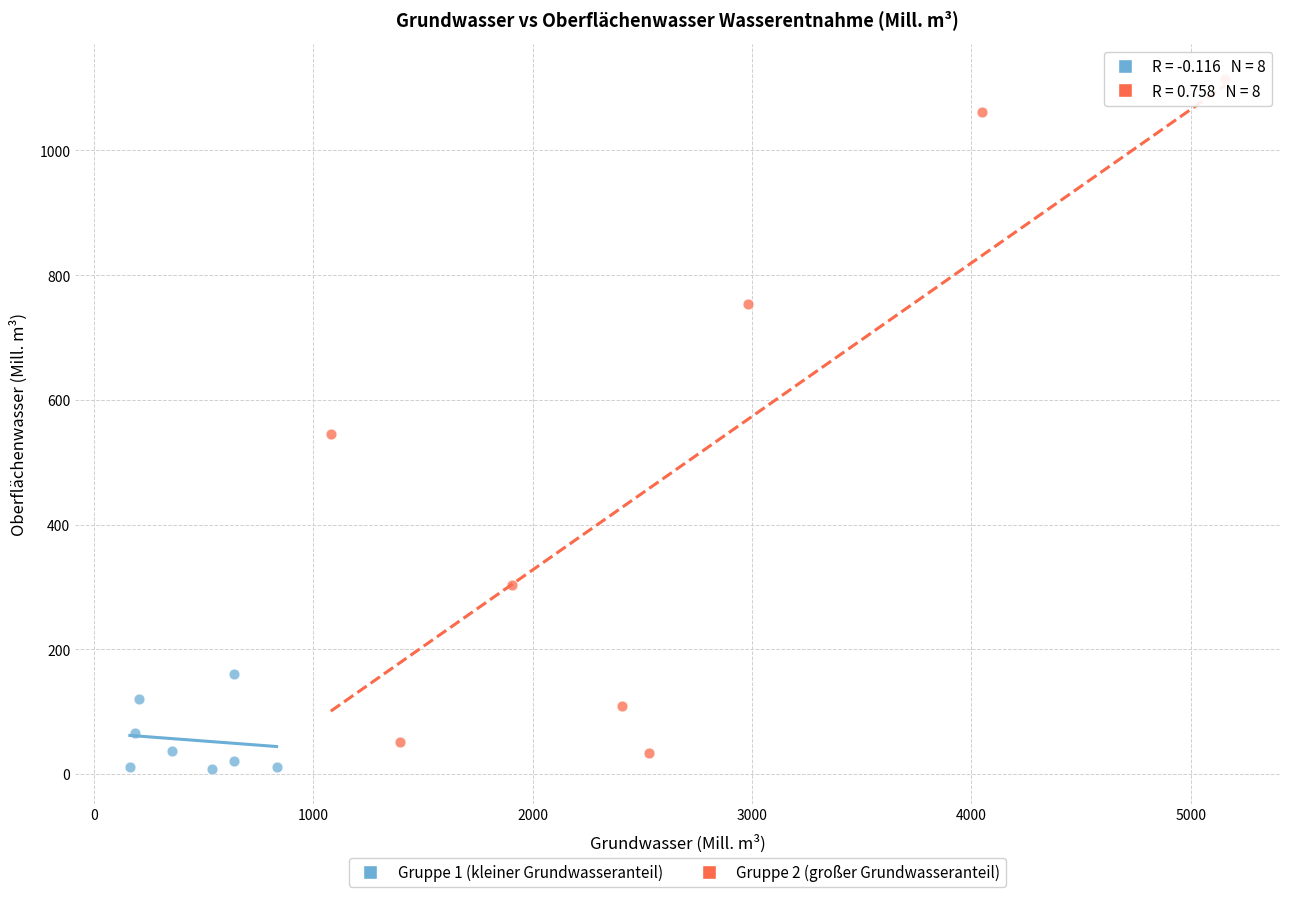

Which series has the widest spread of Y values?

Gruppe 2 (großer Grundwasseranteil)